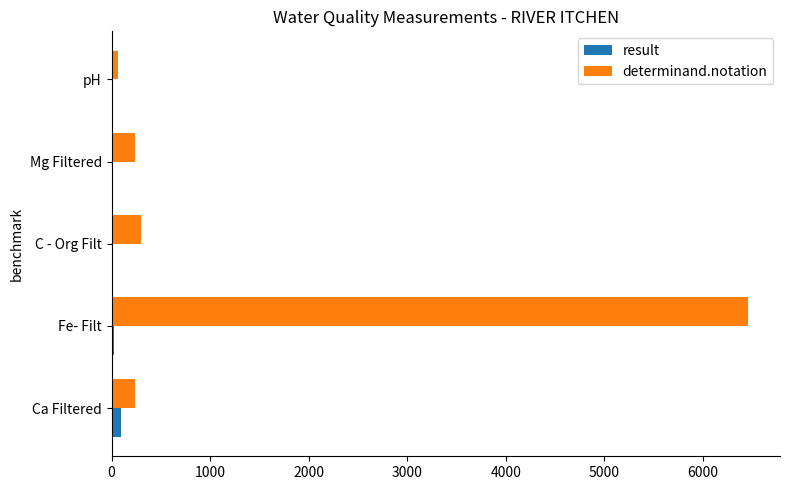

Between Fe- Filt and C - Org Filt, which series saw the biggest shift?

determinand.notation